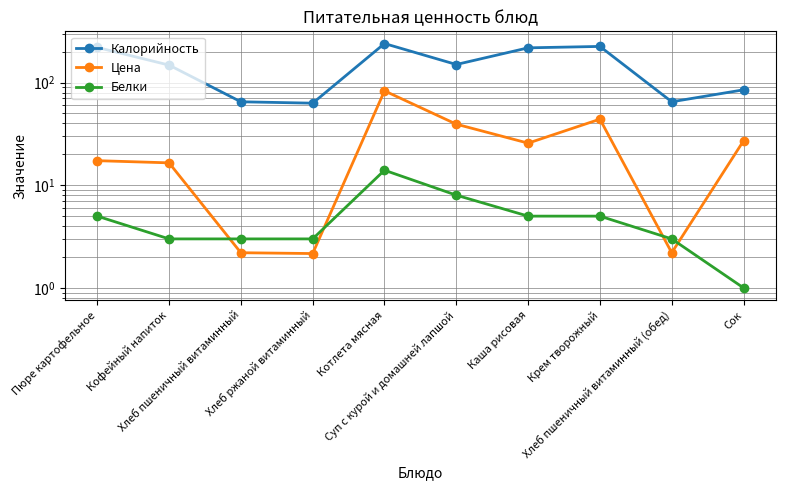

True or false: Белки and Калорийность cross at least once.

False